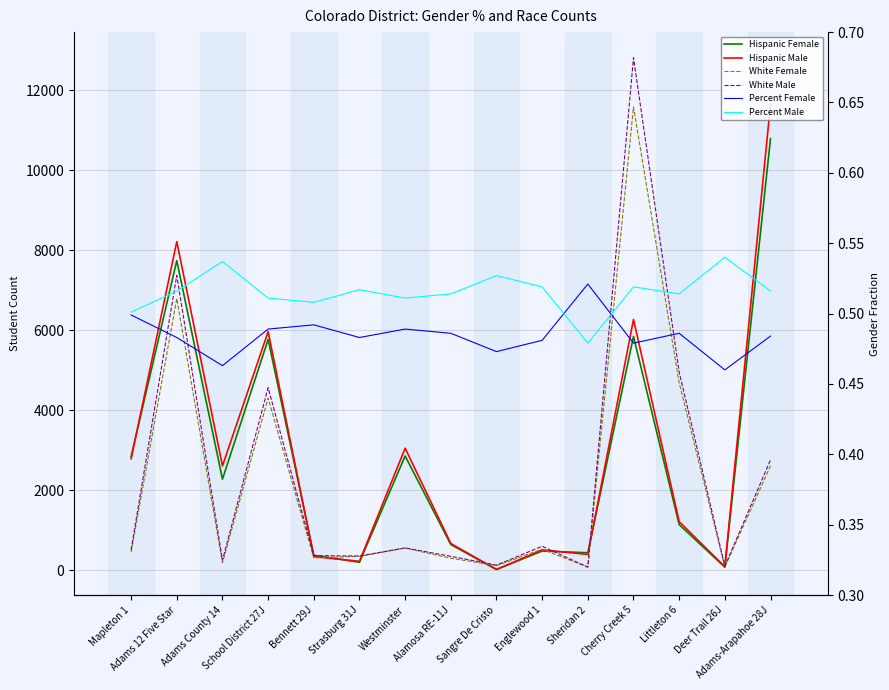

How many values in the White Male series are below 506?

7